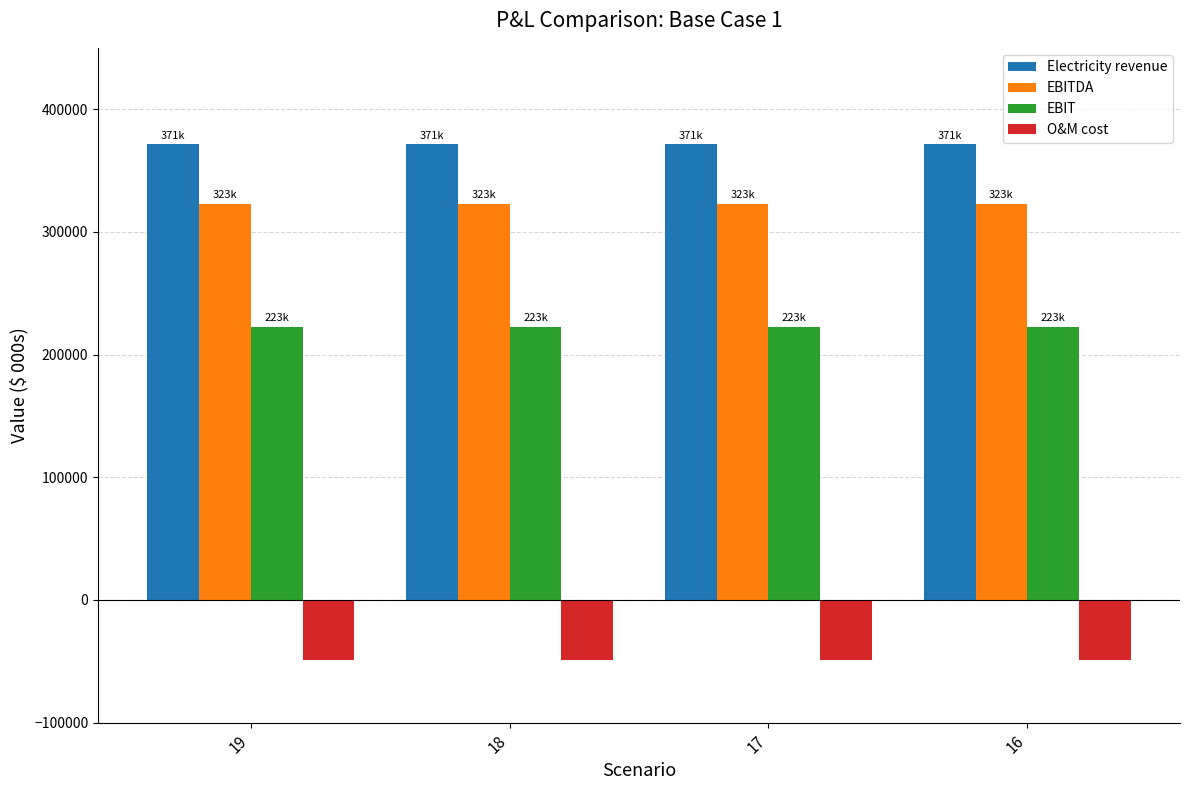

Is the value of O&M cost at 17 greater than the value of Electricity revenue at 17?

No